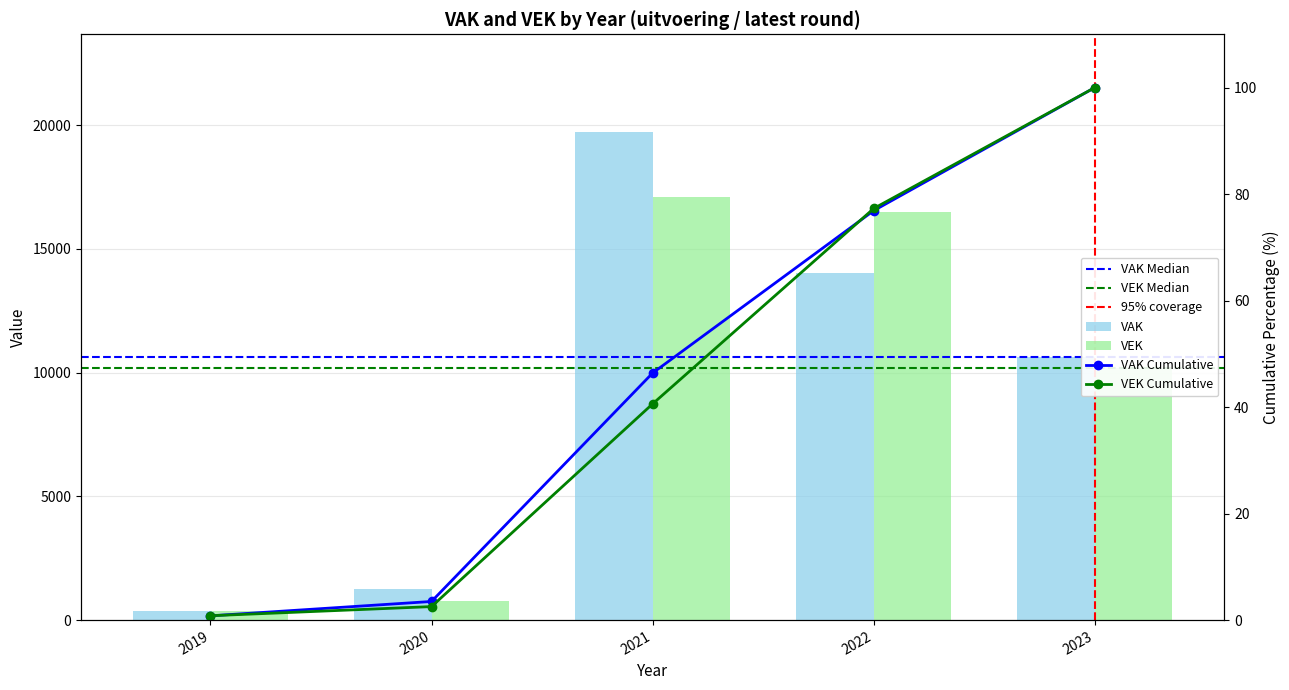

Which series has the largest total across all categories?

VAK